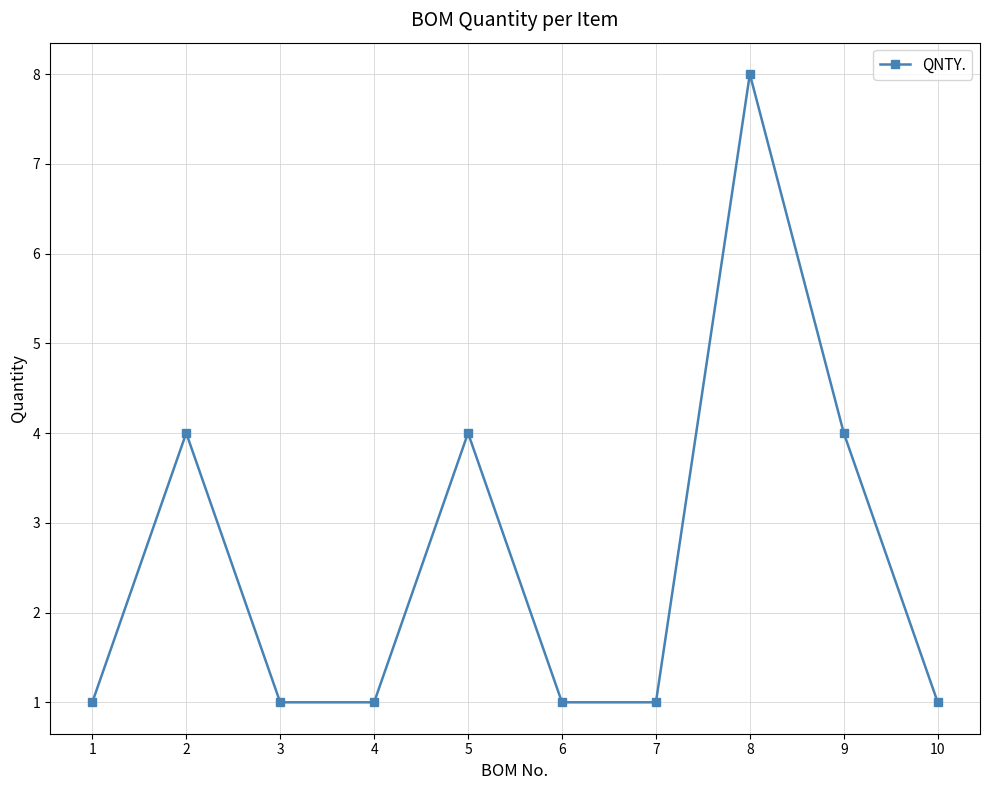

Which category has the highest value across all series?

8